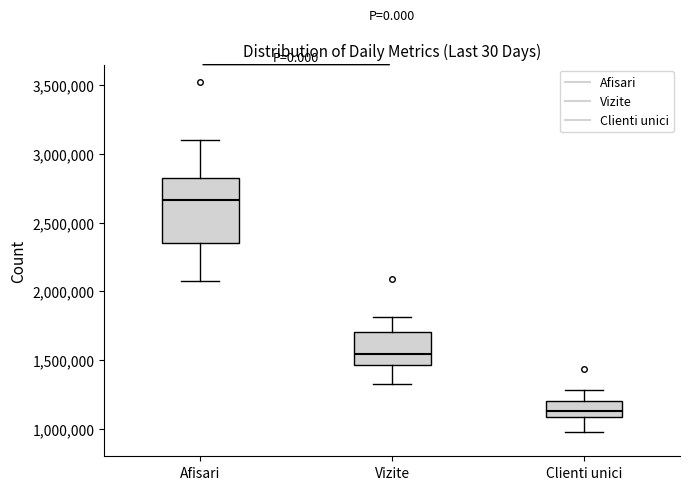

Comparing the boxes themselves (not the whiskers), which one is the tallest?

Afisari